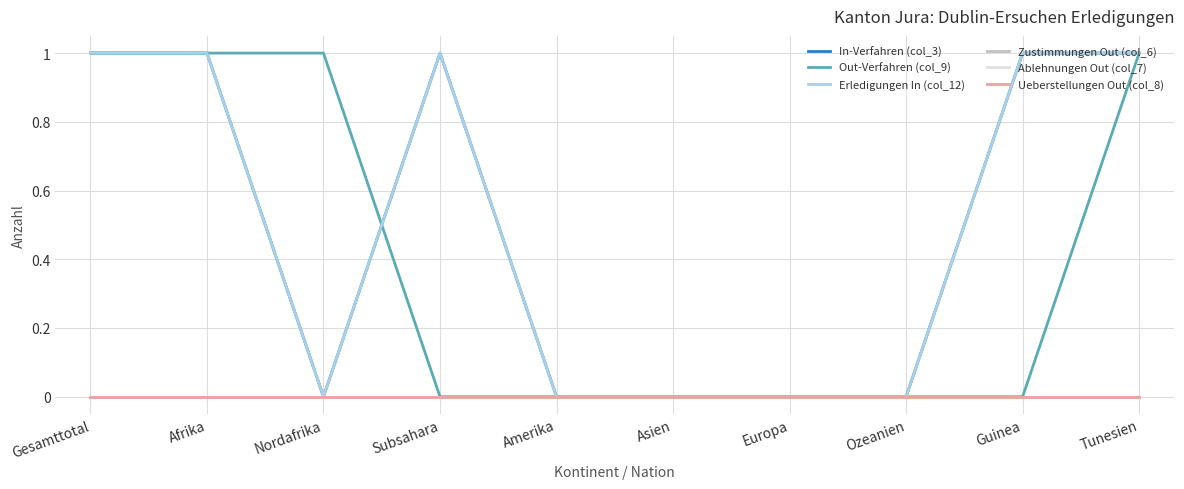

How many lines are shown in the chart?

6